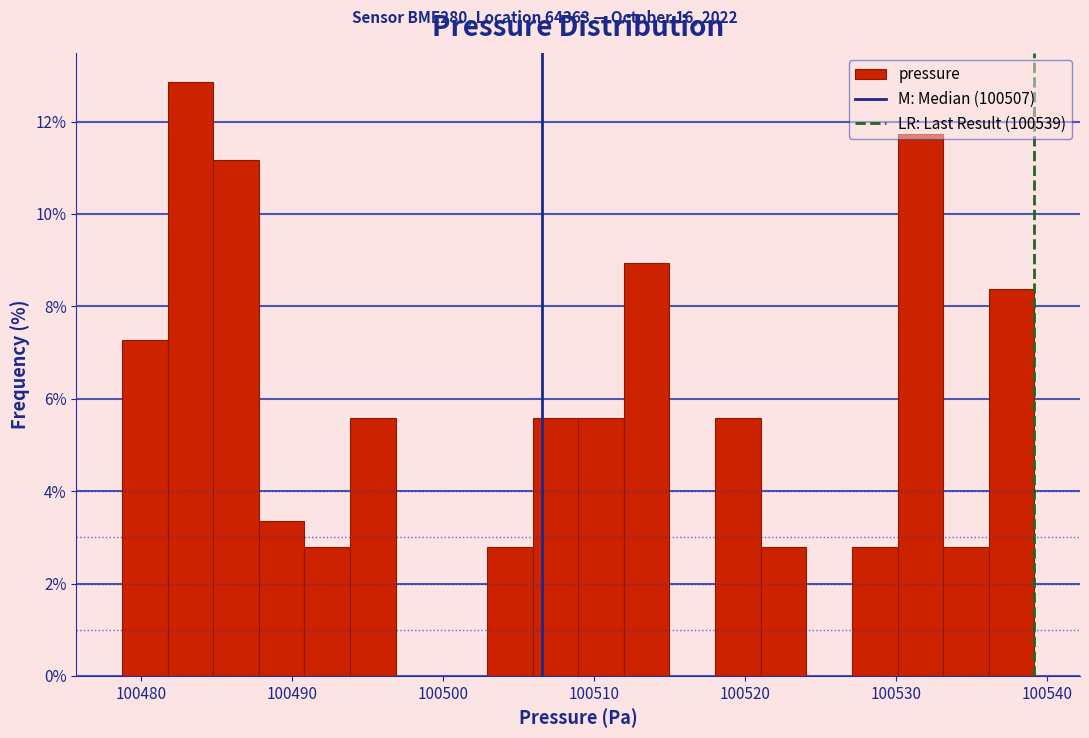

Read against the x-axis, roughly where is the centre of the tallest bar?

100483